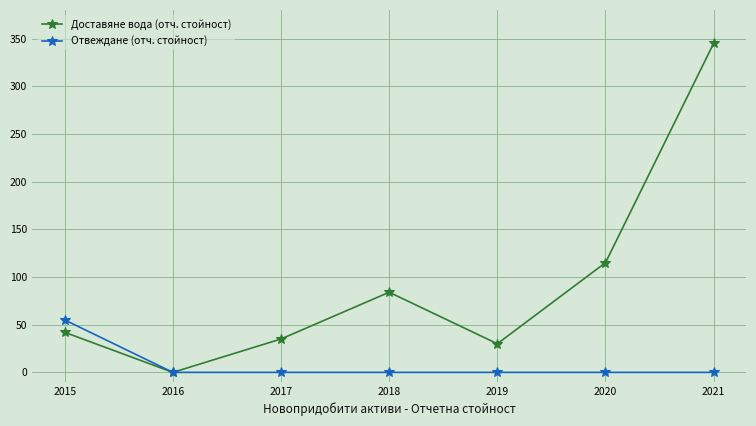

The value of Отвеждане (отч. стойност) at 2020 is 31. True or false?

False